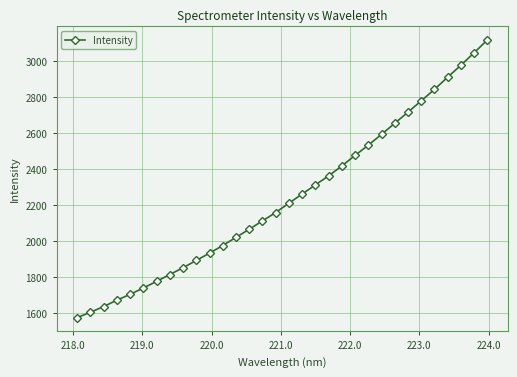

How many data points are less than 2210?

16